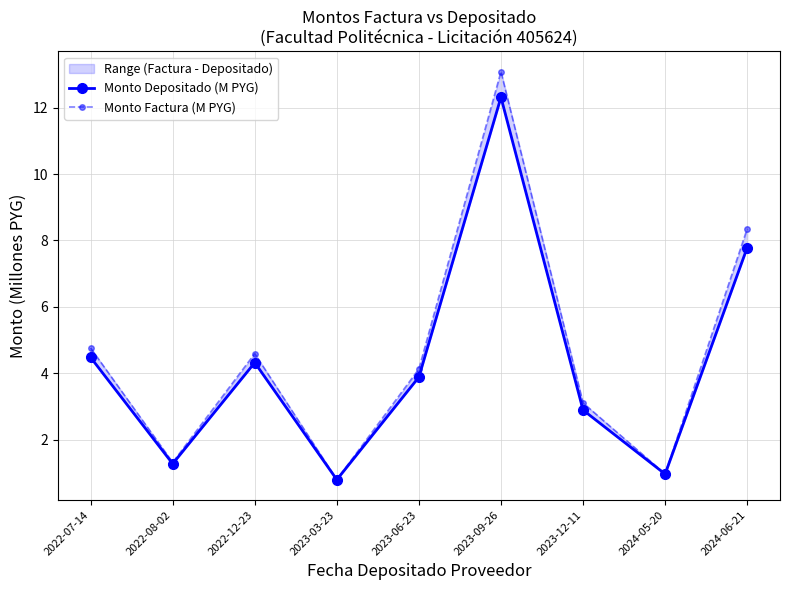

What is the label of the 9th point from the right?

2022-07-14